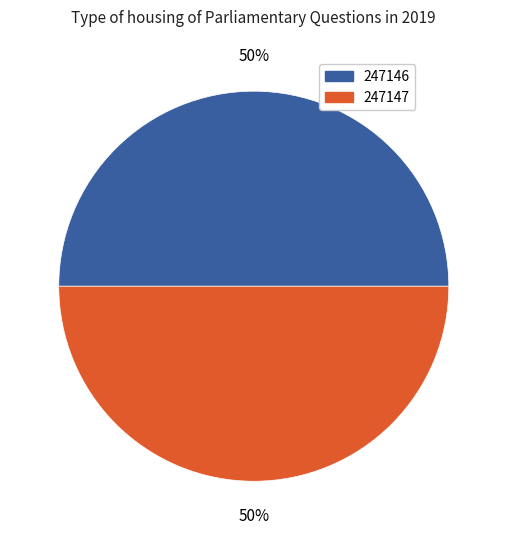

Approximately how many times larger is the value at 247146 compared to 247147?

1.0